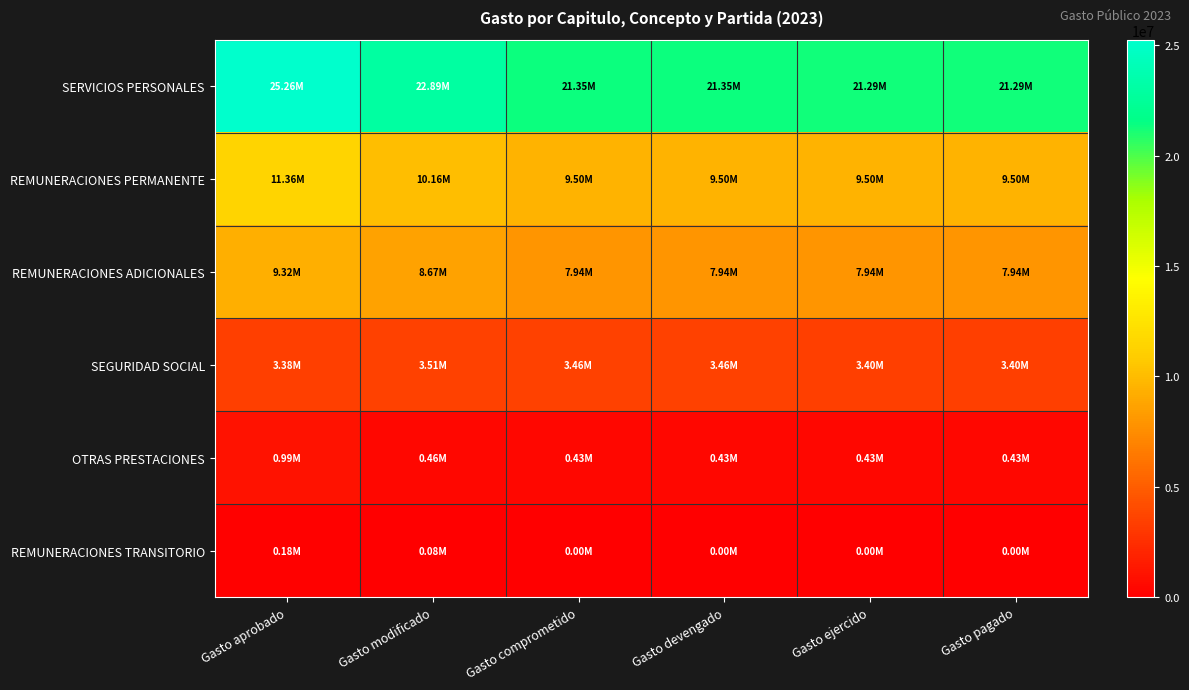

Which series changed the most between Gasto devengado and Gasto pagado?

SERVICIOS PERSONALES